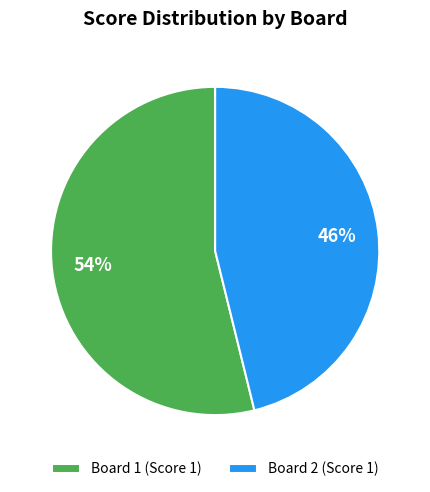

Between Board 1 and Board 2, which is larger?

Board 1